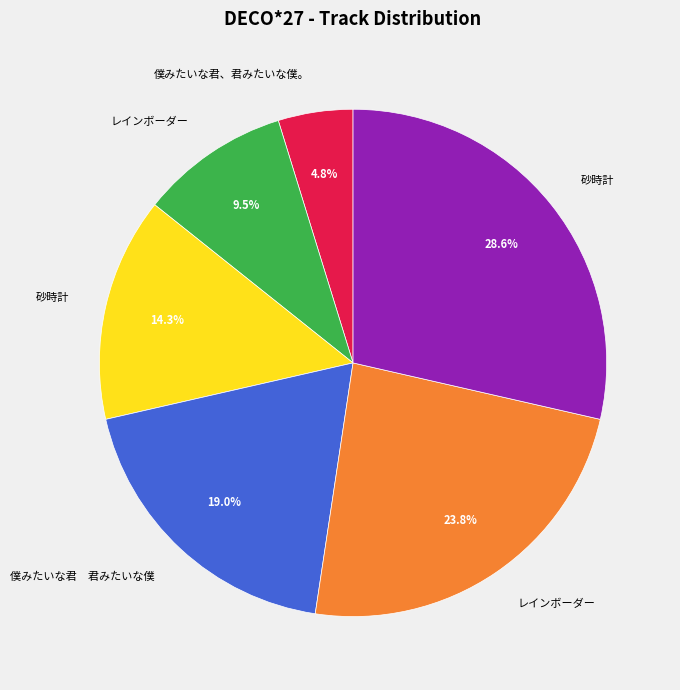

Is there any slice that represents more than half of the pie?

No